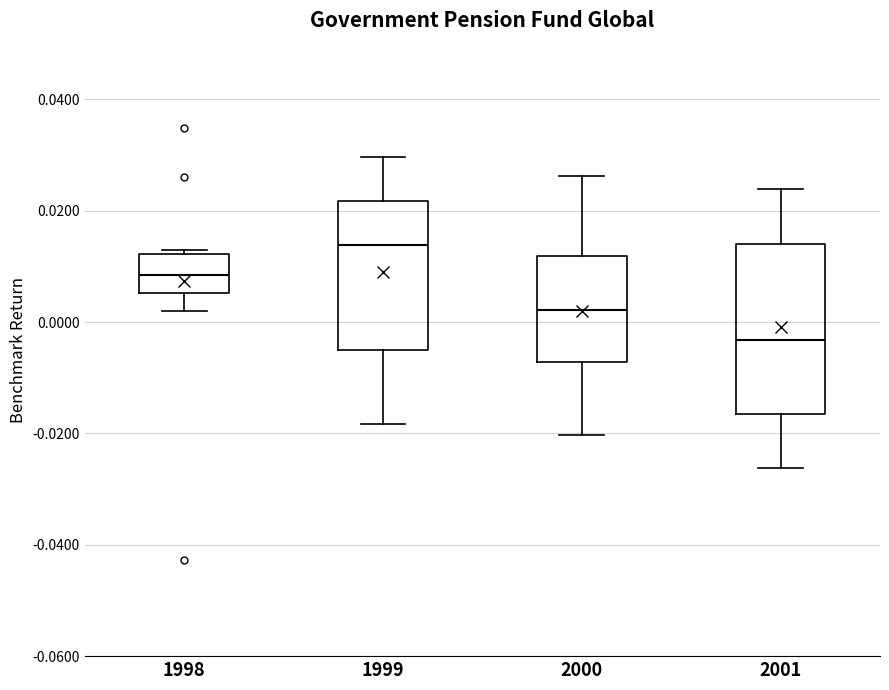

Which box is the tallest, from its lower edge to its upper edge?

2001